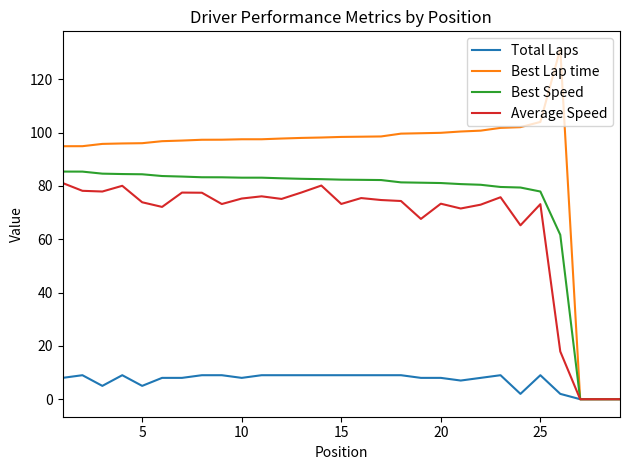

What is the difference between the second highest and second lowest values in the Total Laps series?

9.0